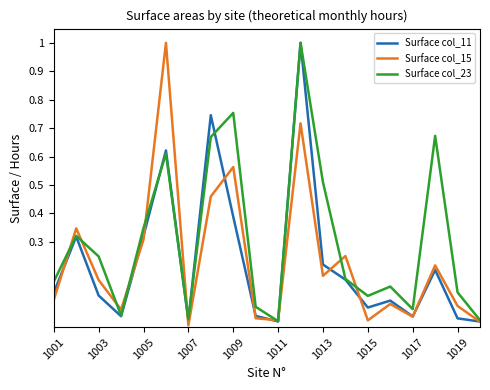

Which series has the largest total across all categories?

Surface col_23